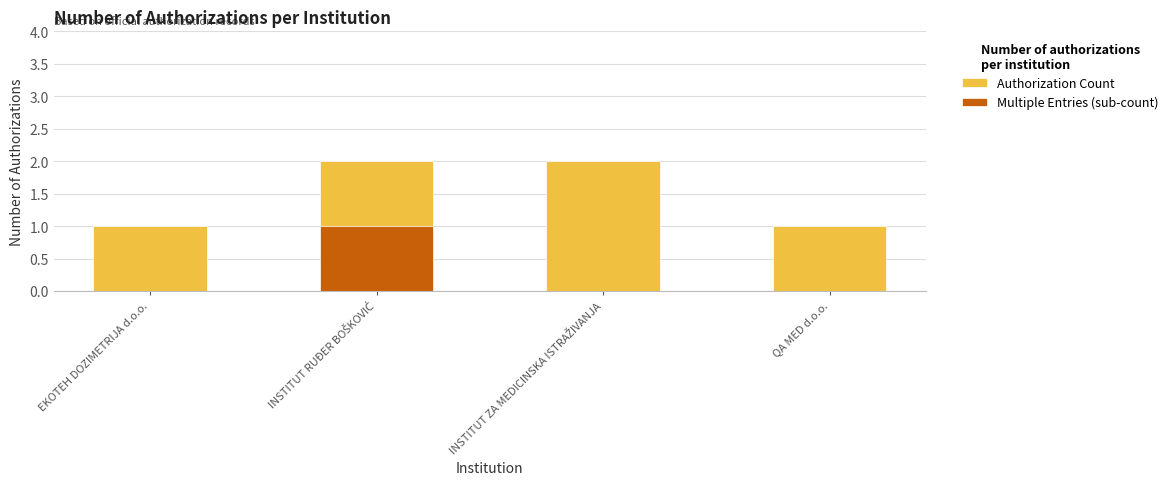

How many bars are there in total?

8